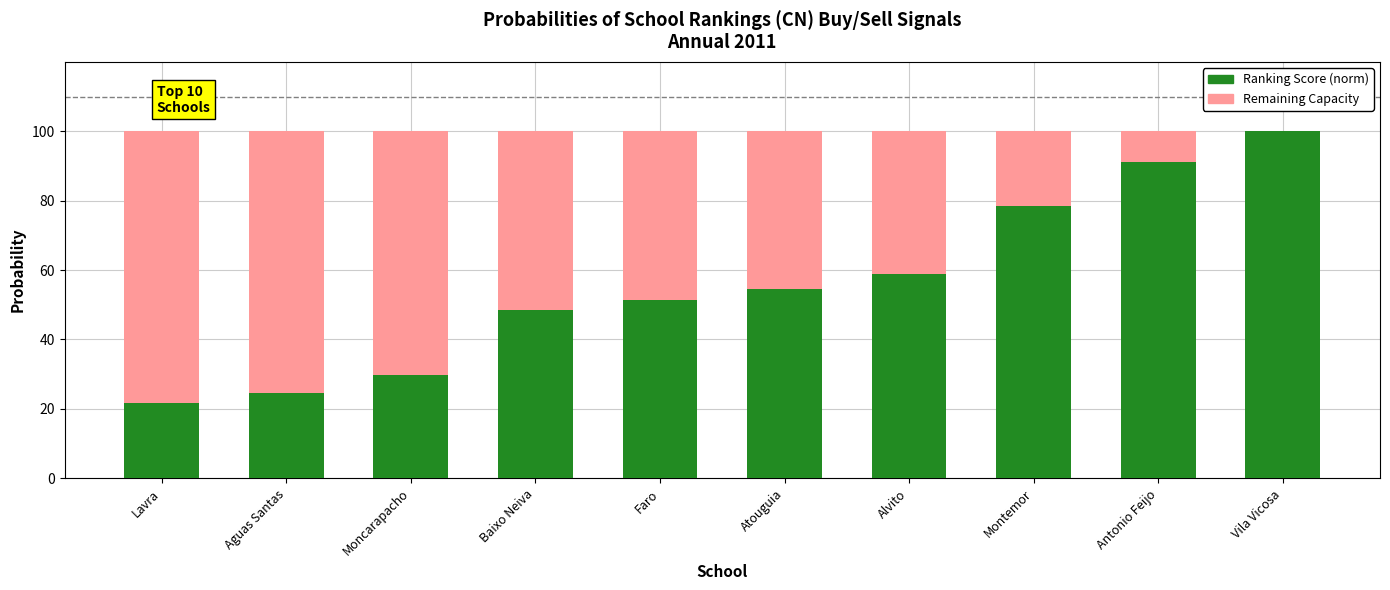

Reading left to right, what are the values for Ranking Score (norm)?

Lavra=21.6	Aguas Santas=24.6	Moncarapacho=29.9	Baixo Neiva=48.5	Faro=51.5	Atouguia=54.5	Alvito=59.0	Montemor=78.4	Antonio Feijo=91.0	Vila Vicosa=100.0